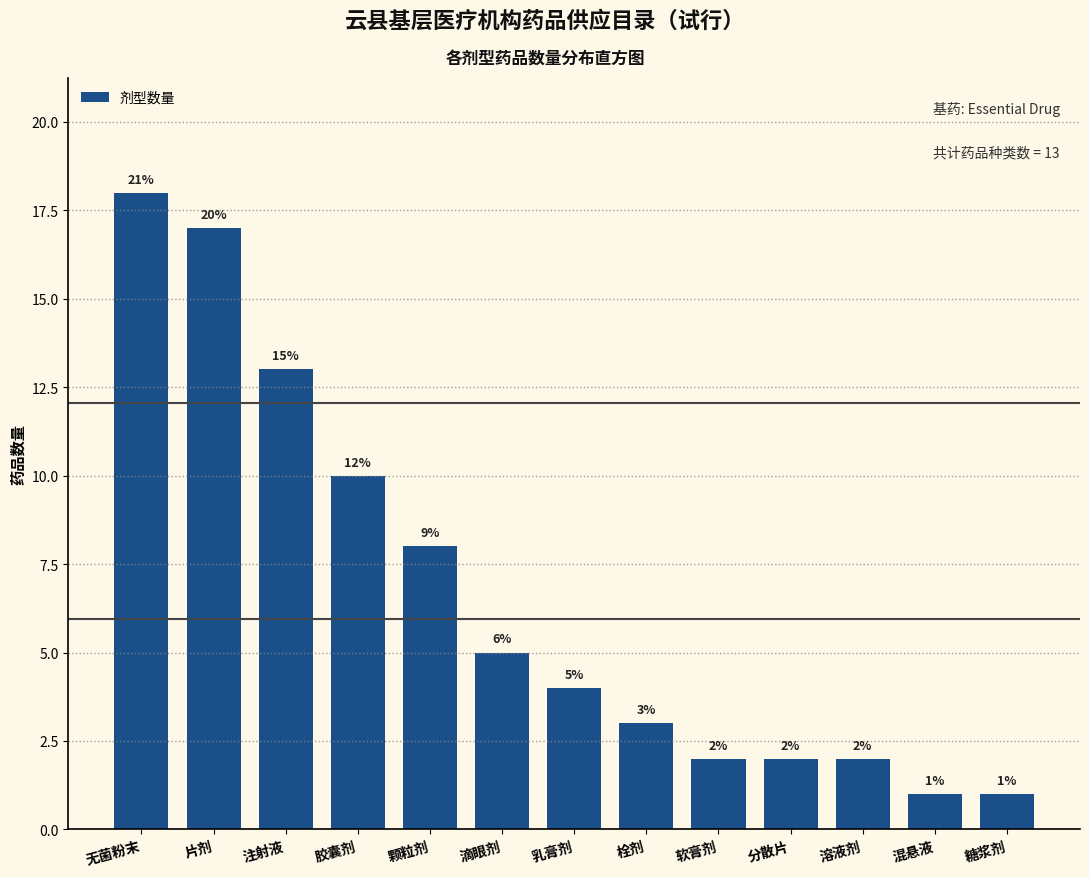

Reading left to right, extract all data points from this chart.

无菌粉末=18	片剂=17	注射液=13	胶囊剂=10	颗粒剂=8	滴眼剂=5	乳膏剂=4	栓剂=3	软膏剂=2	分散片=2	溶液剂=2	混悬液=1	糖浆剂=1